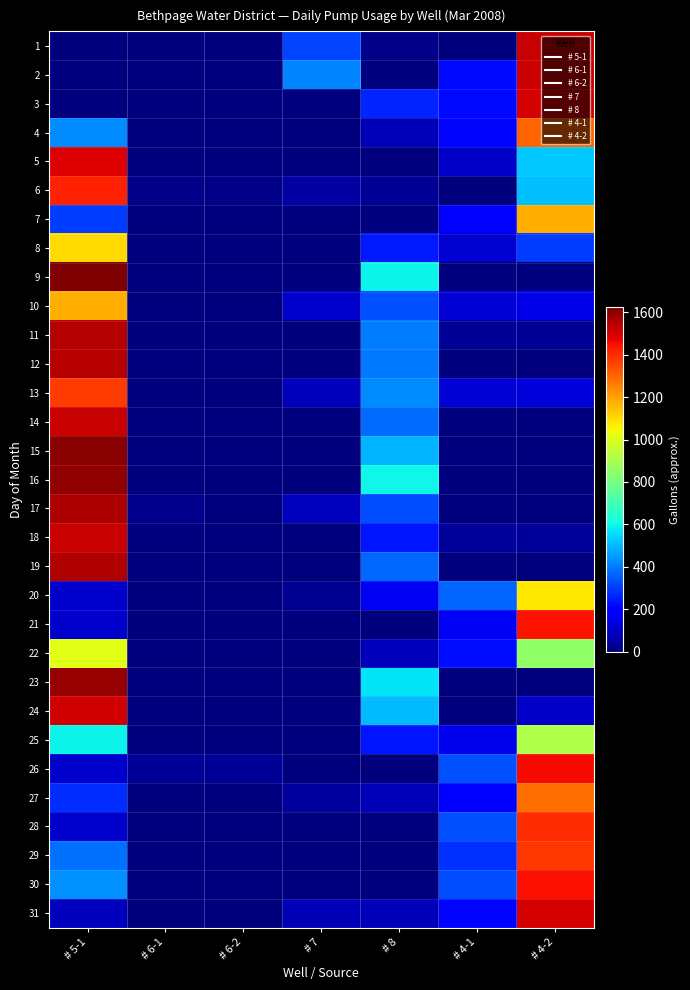

At # 6-2, list the series in order from largest to smallest.

26, 6, 17, 1, 2, 3, 4, 5, 7, 8, 9, 10, 11, 12, 13, 14, 15, 16, 18, 19, 20, 21, 22, 23, 24, 25, 27, 28, 29, 30, 31